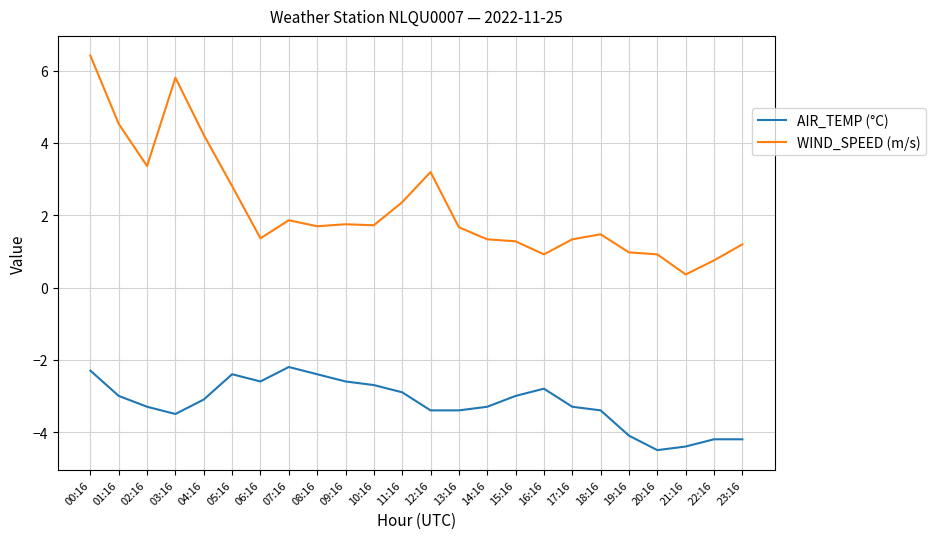

Between 03:16 and 23:16, which series saw the biggest shift?

WIND_SPEED (m/s)